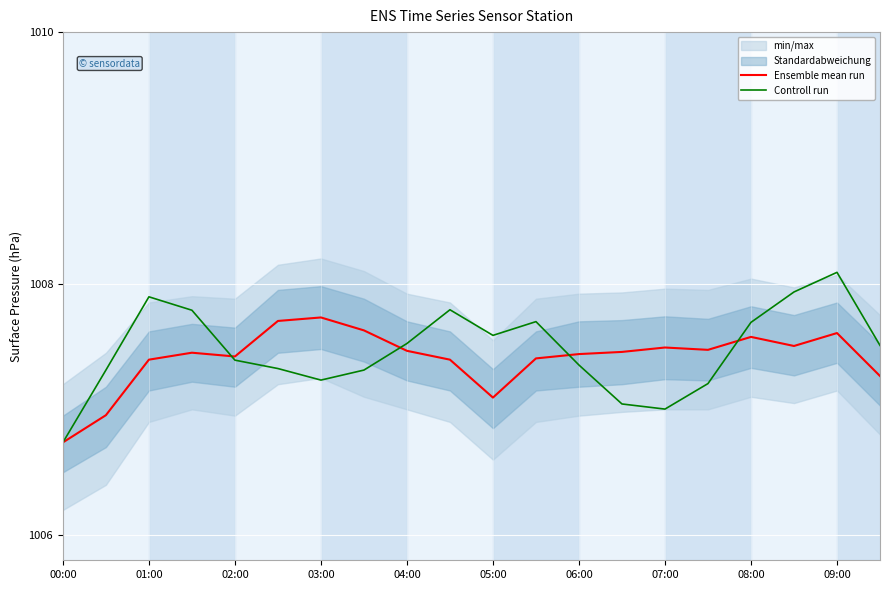

At which label does Controll run reach its peak?

09:00